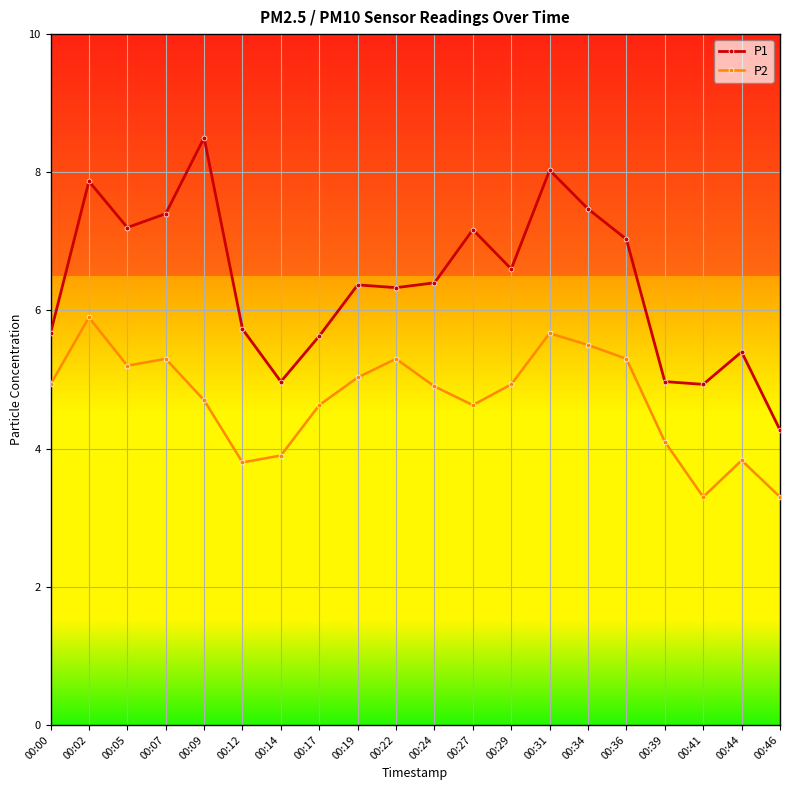

Reading left to right, list all the values displayed in this chart.

P1: 5.7	7.9	7.2	7.4	8.5	5.7	5.0	5.6	6.4	6.3	6.4	7.2	6.6	8.0	7.5	7.0	5.0	4.9	5.4	4.3
P2: 4.9	5.9	5.2	5.3	4.7	3.8	3.9	4.6	5.0	5.3	4.9	4.6	4.9	5.7	5.5	5.3	4.1	3.3	3.8	3.3